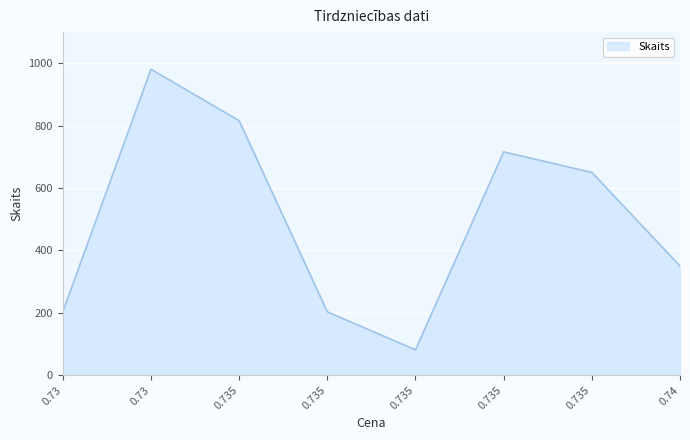

Which label corresponds to the smallest value in the chart?

0.735